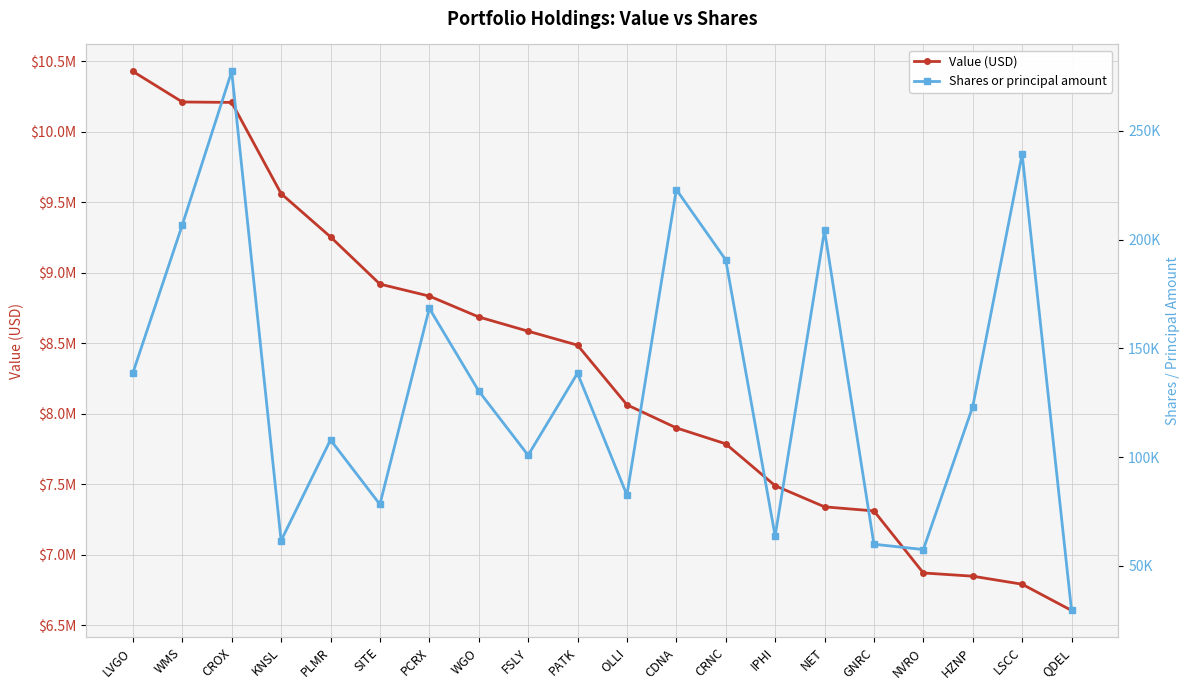

True or false: Shares or principal amount has a value of 78368 at PATK.

False